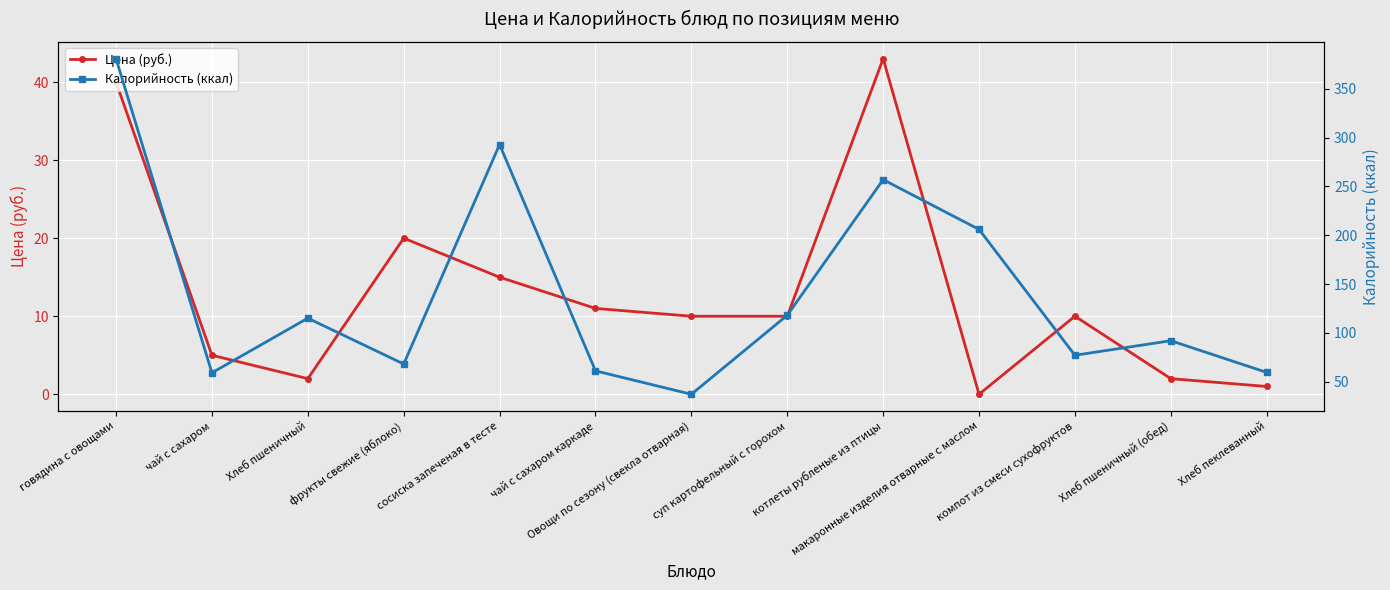

True or false: Цена (руб.) and Калорийность (ккал) cross at least once.

False